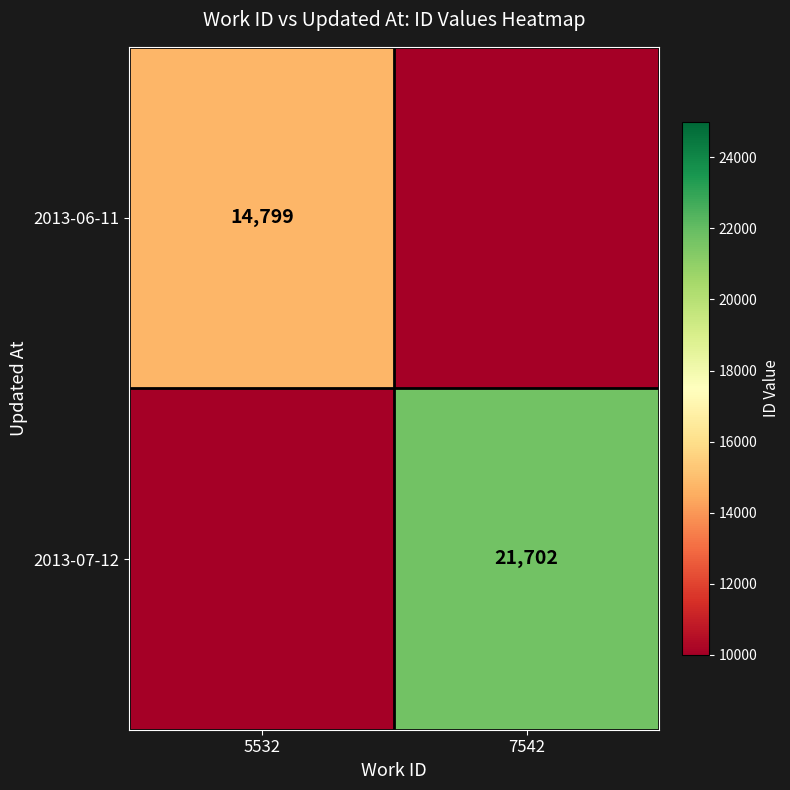

At which label is 2013-06-11 closest to 7399?

7542